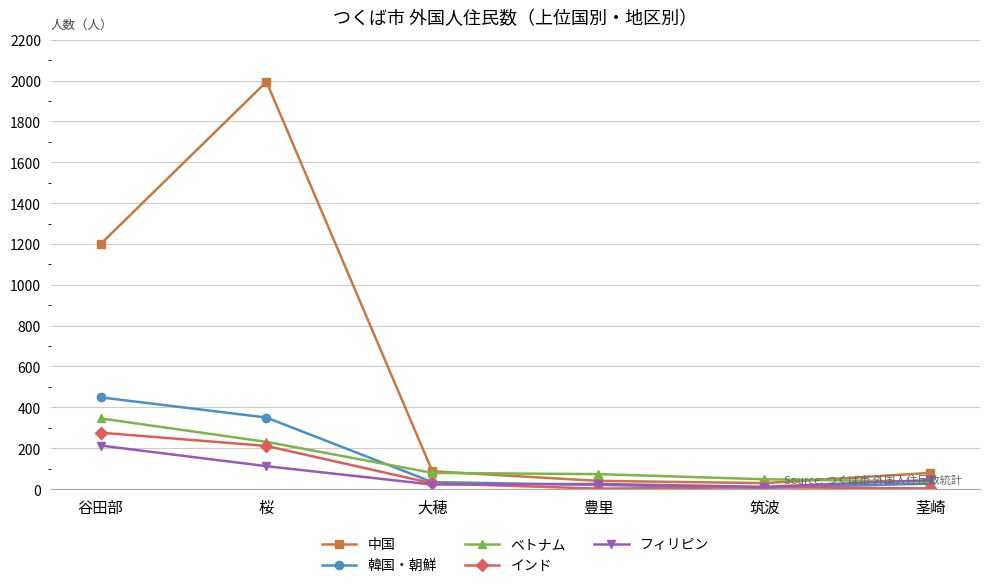

Does the chart display data point markers on the line(s)?

Yes